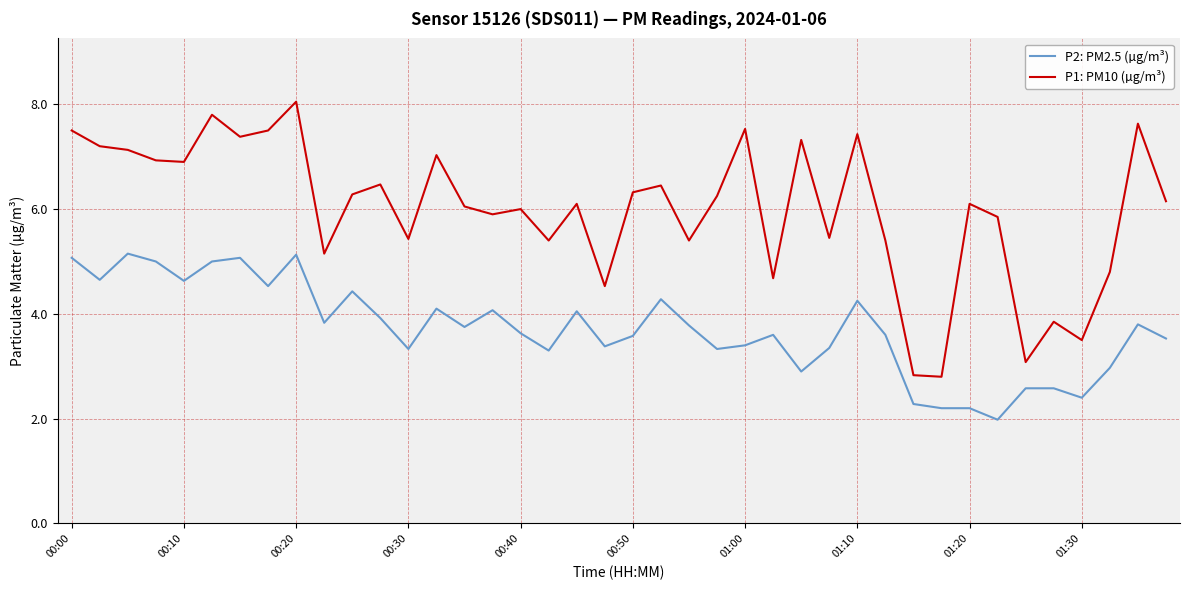

Rank the series by their maximum value, from highest to lowest.

P1: PM10 (µg/m³), P2: PM2.5 (µg/m³)